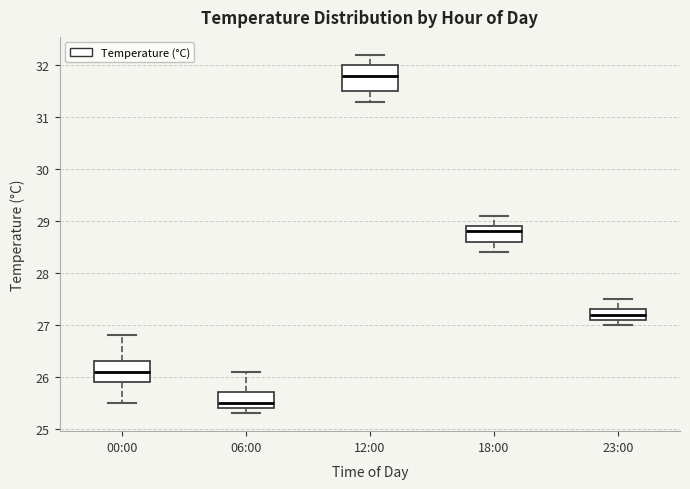

Which box has the lowest median line?

06:00